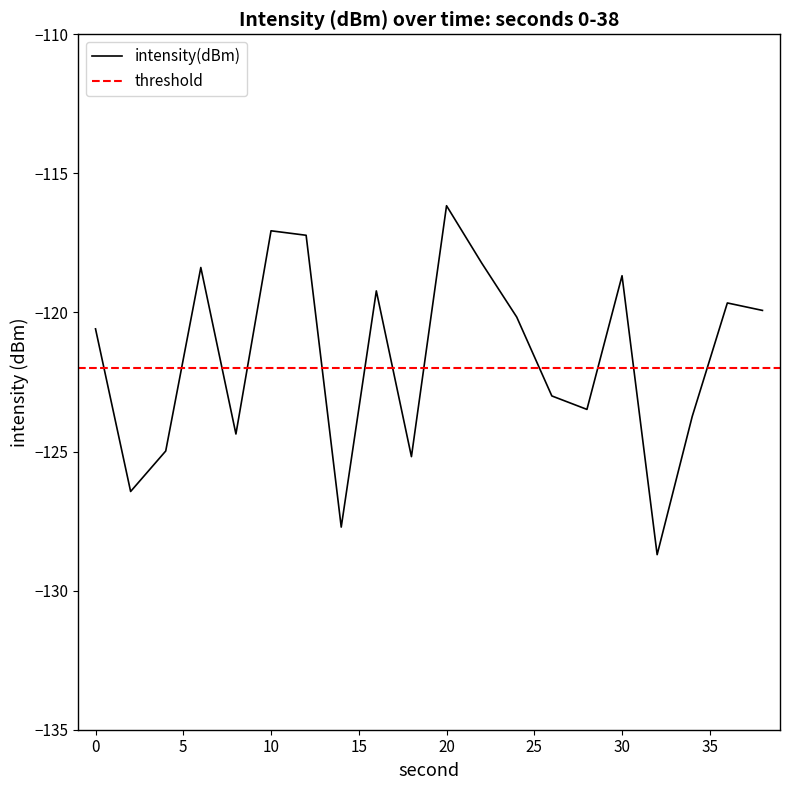

At which label does the data first exceed -120?

6